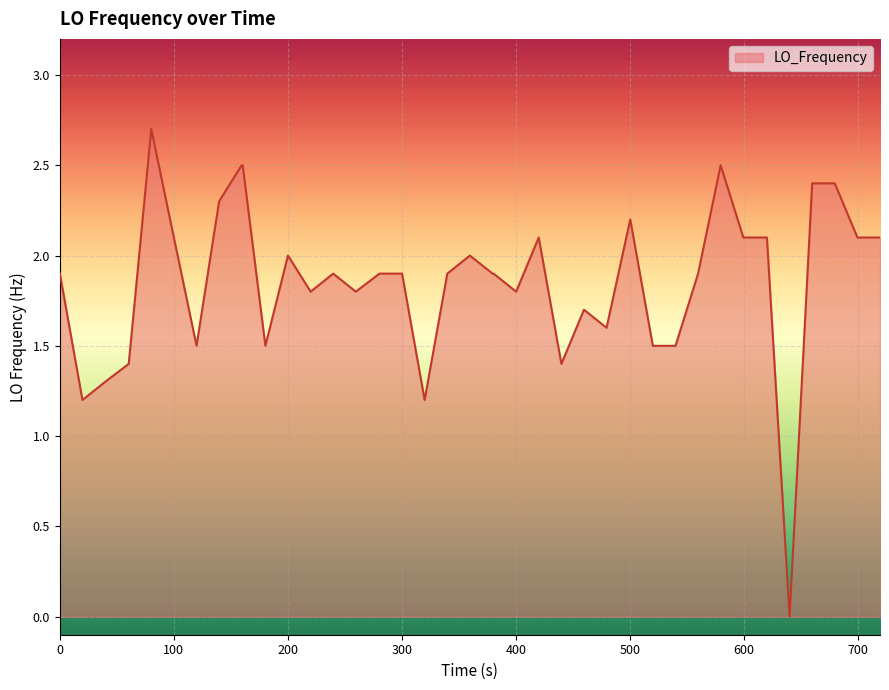

What is the greatest value displayed?

2.7